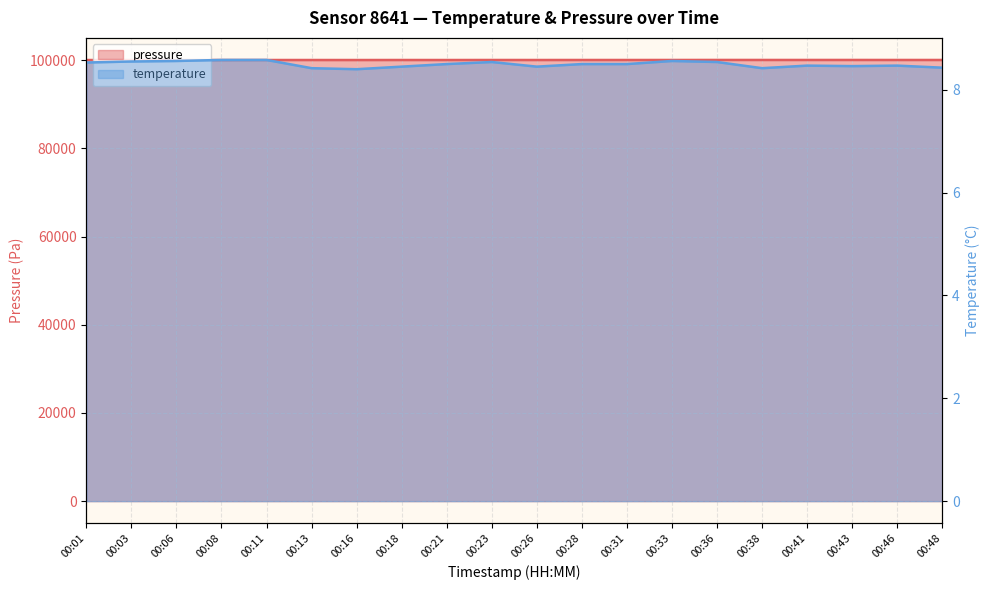

Rank the categories by pressure value from lowest to highest.

00:08, 00:03, 00:01, 00:16, 00:21, 00:11, 00:13, 00:06, 00:26, 00:18, 00:31, 00:28, 00:23, 00:48, 00:33, 00:46, 00:41, 00:38, 00:43, 00:36